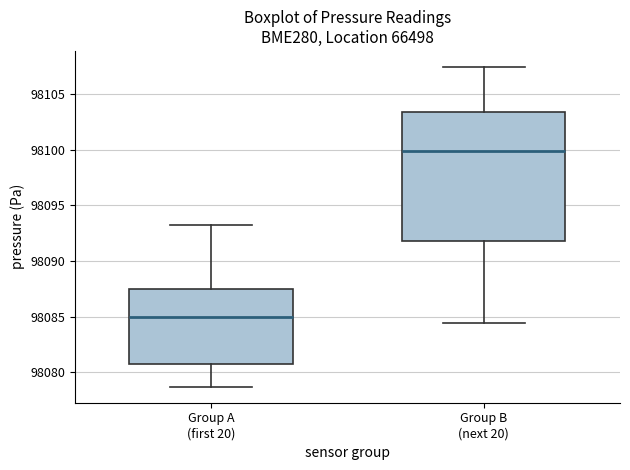

Reading left to right, read every box against the y-axis: the position of its median line, the range the box covers, and the ends of its whiskers. The values are not printed on the chart, so give them approximately, as read against the axis.

Group A (first 20): median 98085.0, box 98080.5 to 98087.5, whiskers 98078.5 to 98093.5
Group B (next 20): median 98100.0, box 98092.0 to 98103.5, whiskers 98084.5 to 98107.5